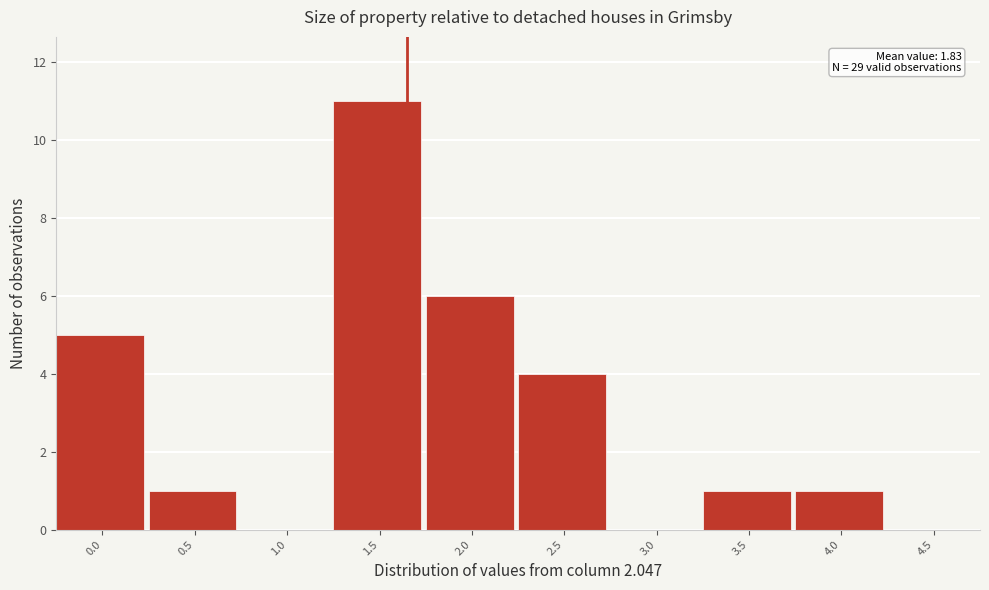

Reading left to right, transcribe all the data shown in this chart.

0.0=5	0.5=1	1.0=0	1.5=11	2.0=6	2.5=4	3.0=0	3.5=1	4.0=1	4.5=0